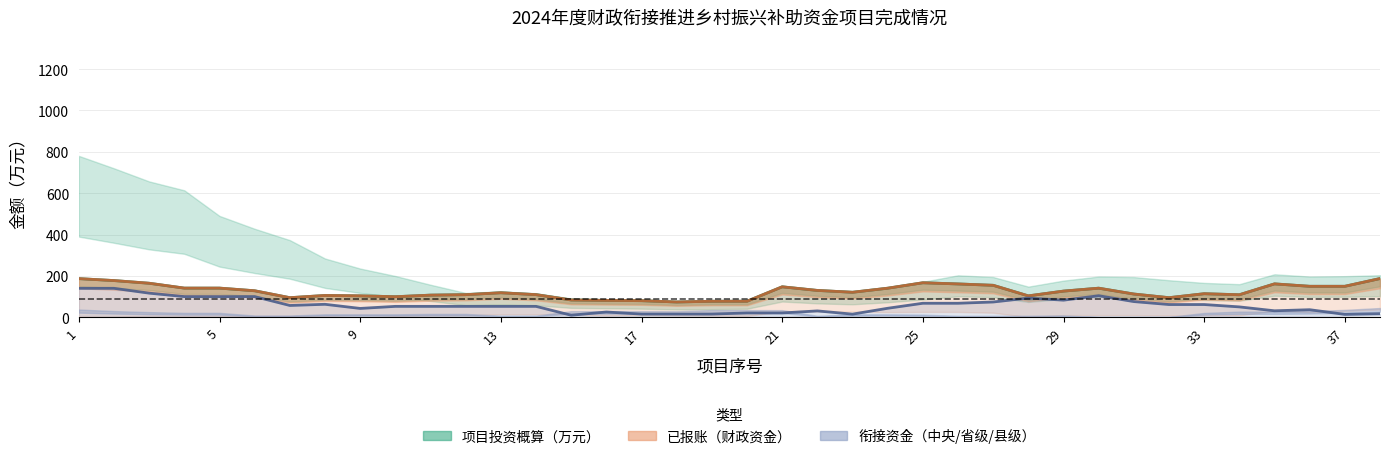

At which category does the chart reach its minimum across all series?

17